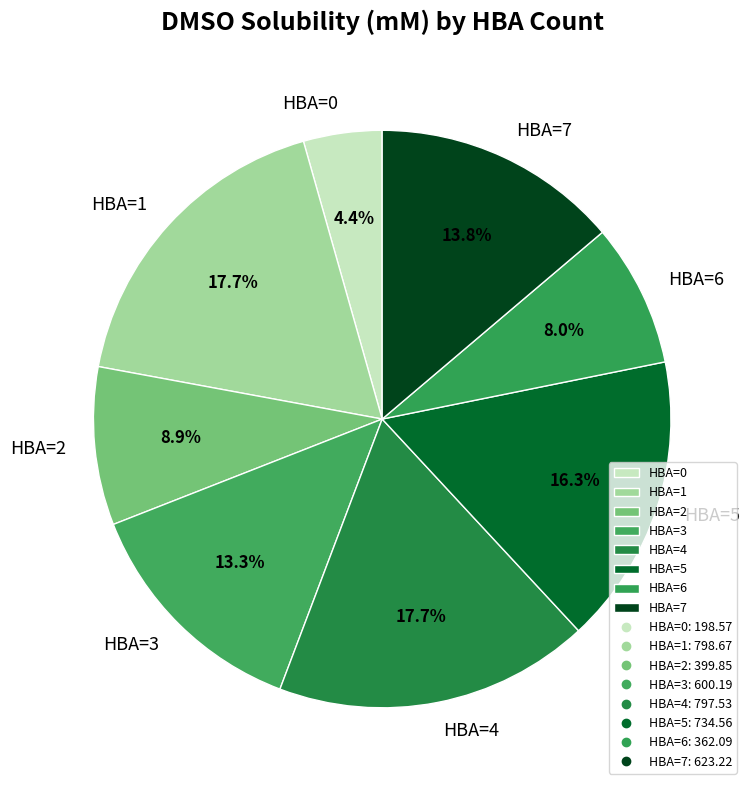

What is the total percentage of HBA=5 and HBA=0?

20.7%